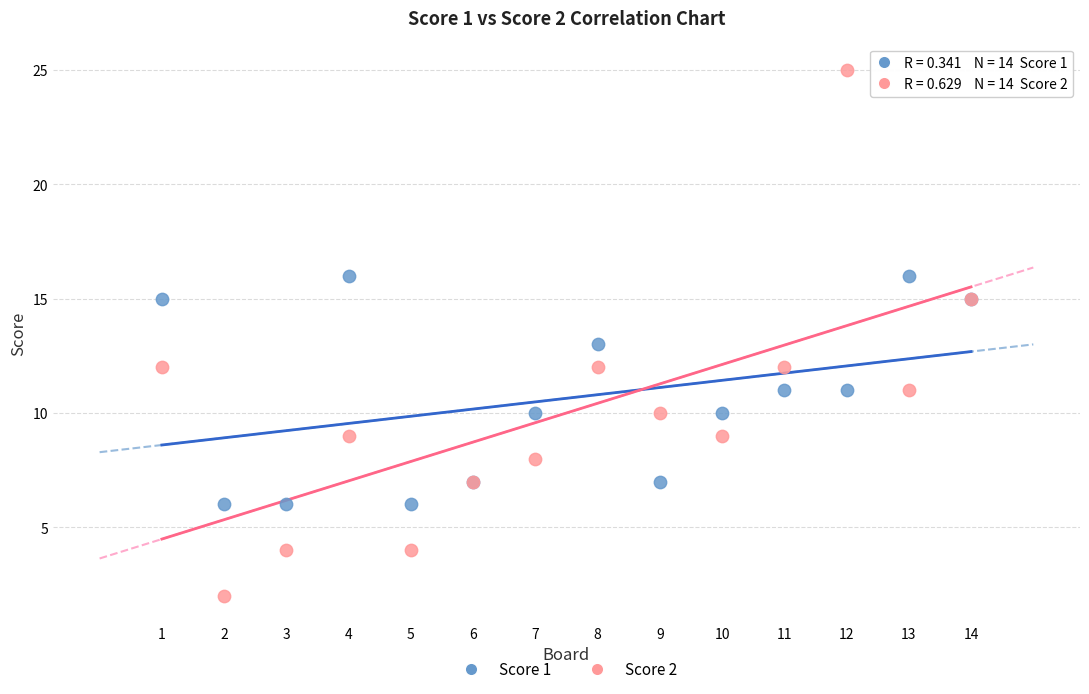

Which series reaches the minimum Y coordinate?

Score 2